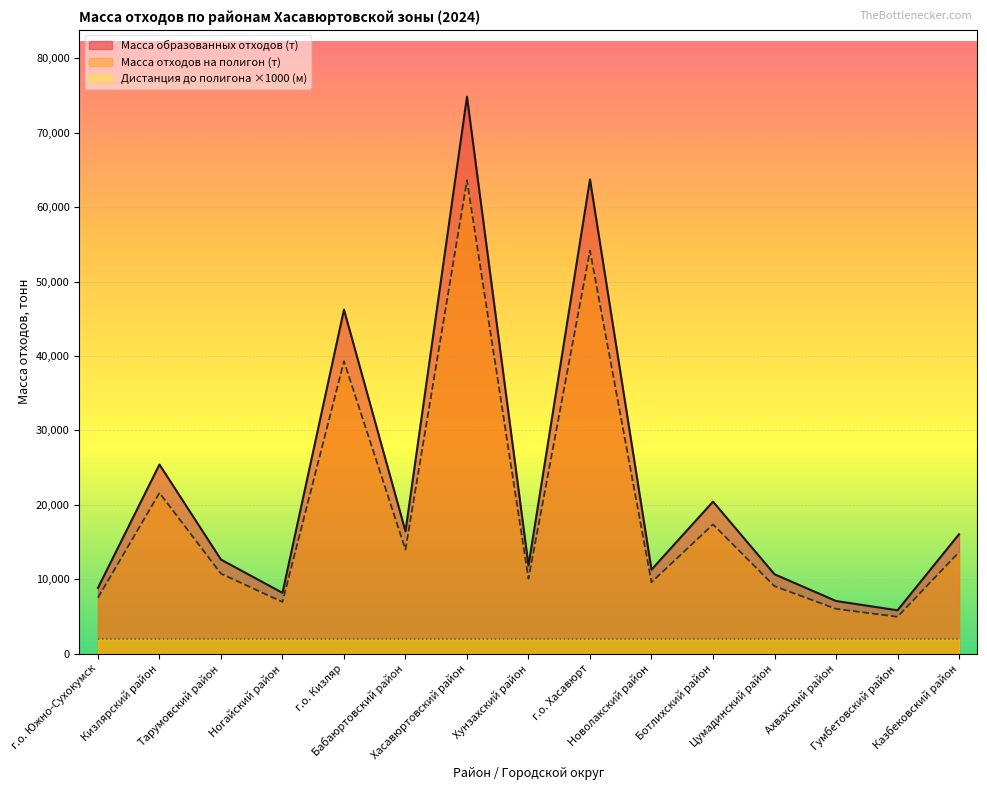

True or false: Масса образованных отходов (т) and Масса отходов на полигон (т) intersect in this chart.

False